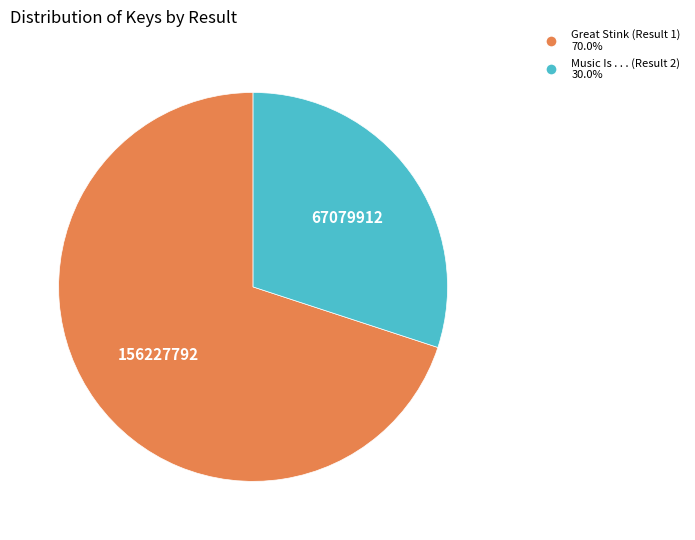

The Music Is . . . (Result 2) slice represents 30% of the pie. True or false?

True